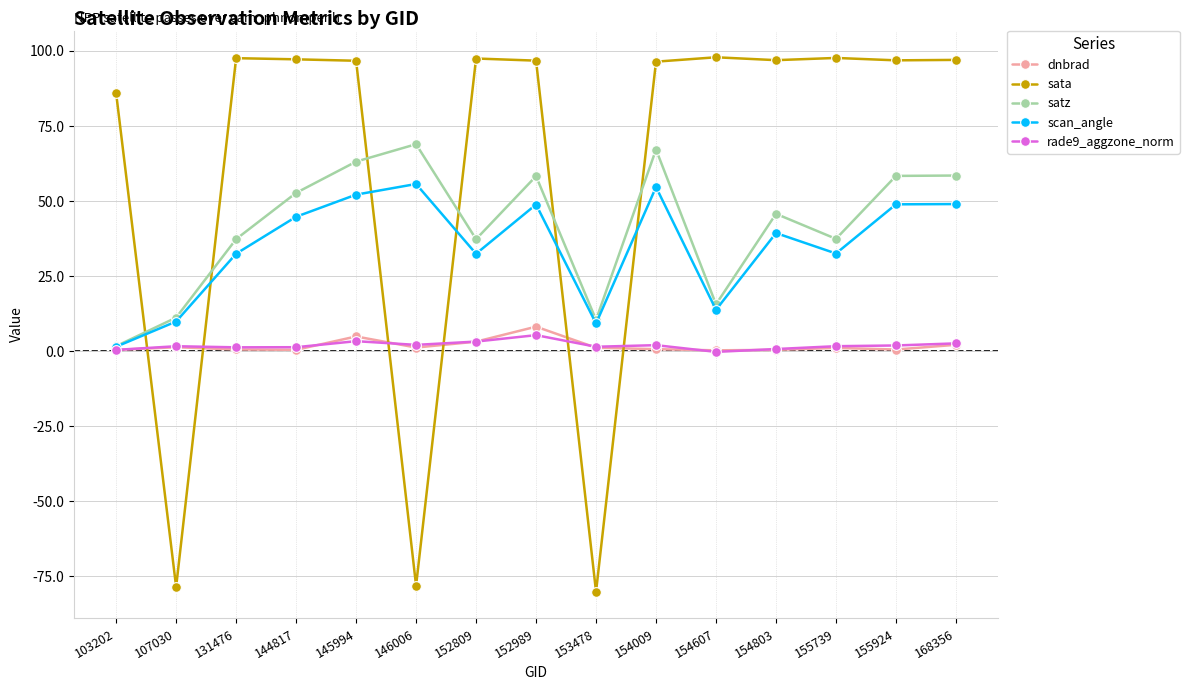

What is the total value across all series at 146006?

49.9